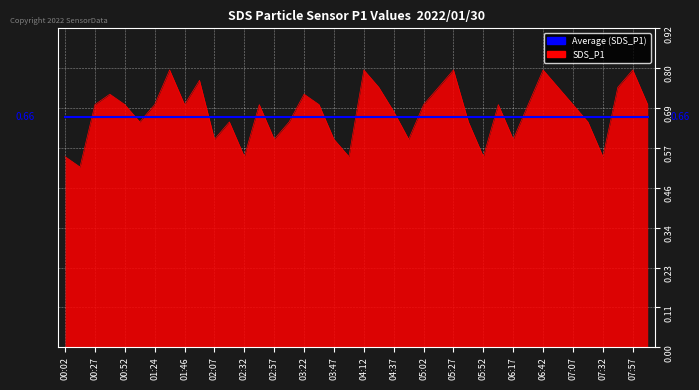

Which series has the largest range (max minus min)?

SDS_P1